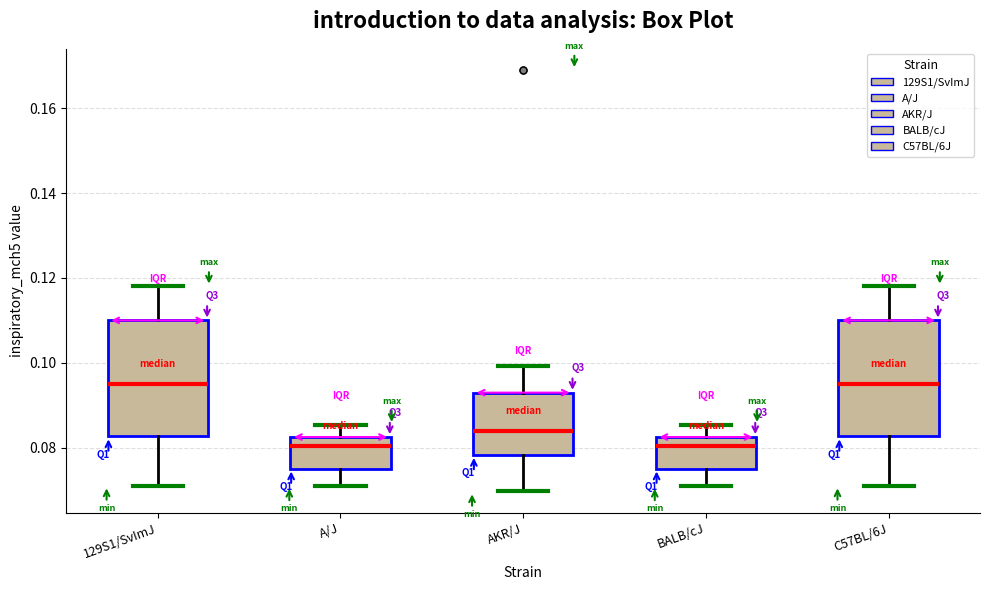

Where does the median line of the box for A/J sit on the y-axis? The values are not printed on the chart, so give them approximately, as read against the axis.

0.080